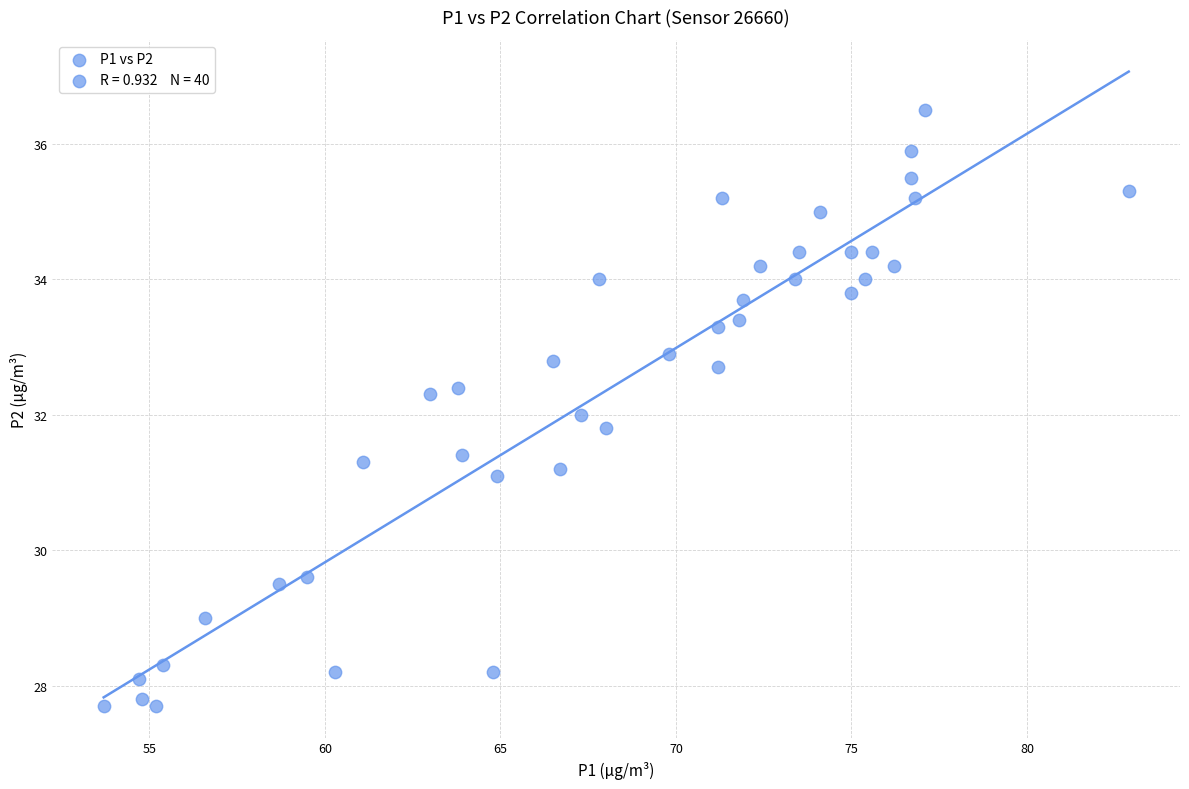

What is the range of X values (max minus min)?

29.2